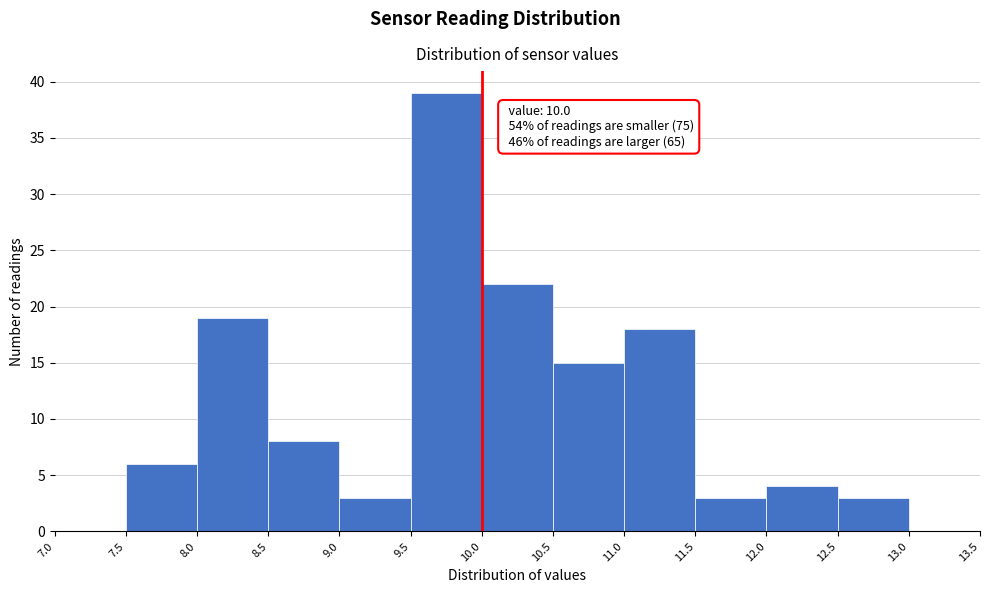

Over which range of the x-axis is the bar tallest?

9.5 to 10.0